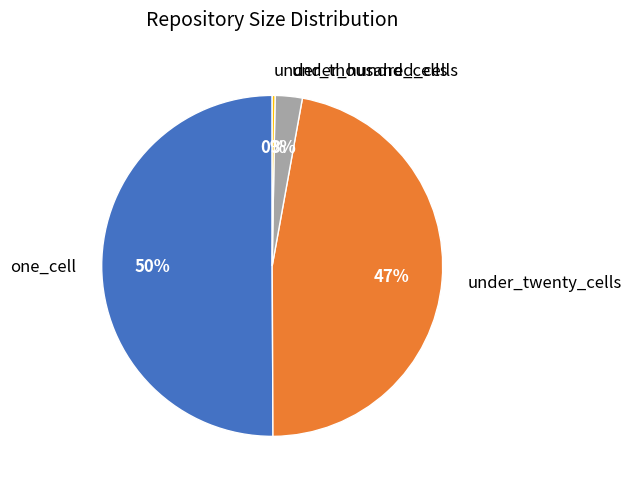

Does under_twenty_cells represent more than half of the total?

No